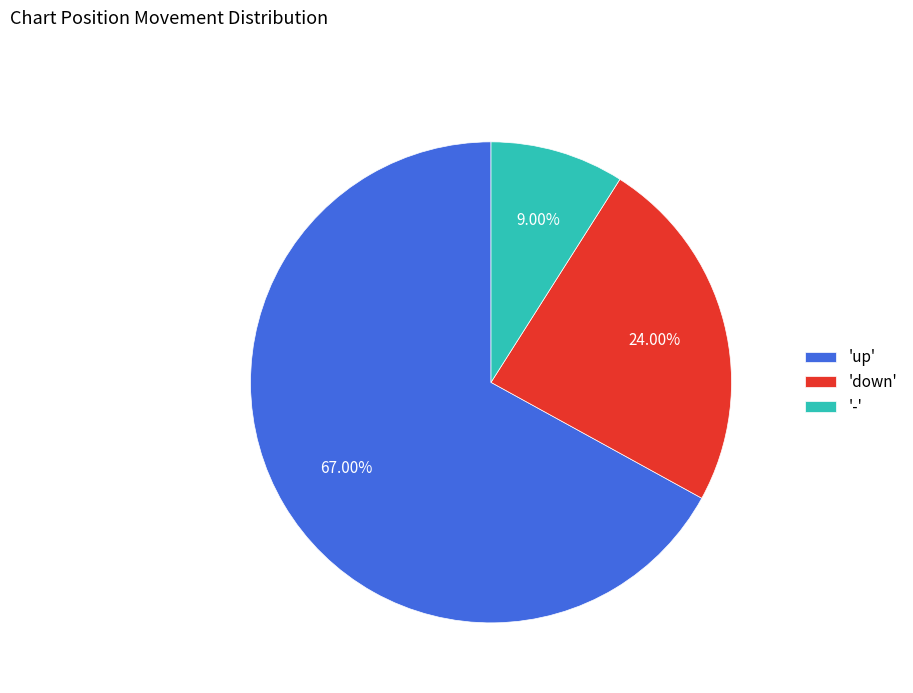

Is there a majority slice in this chart?

Yes